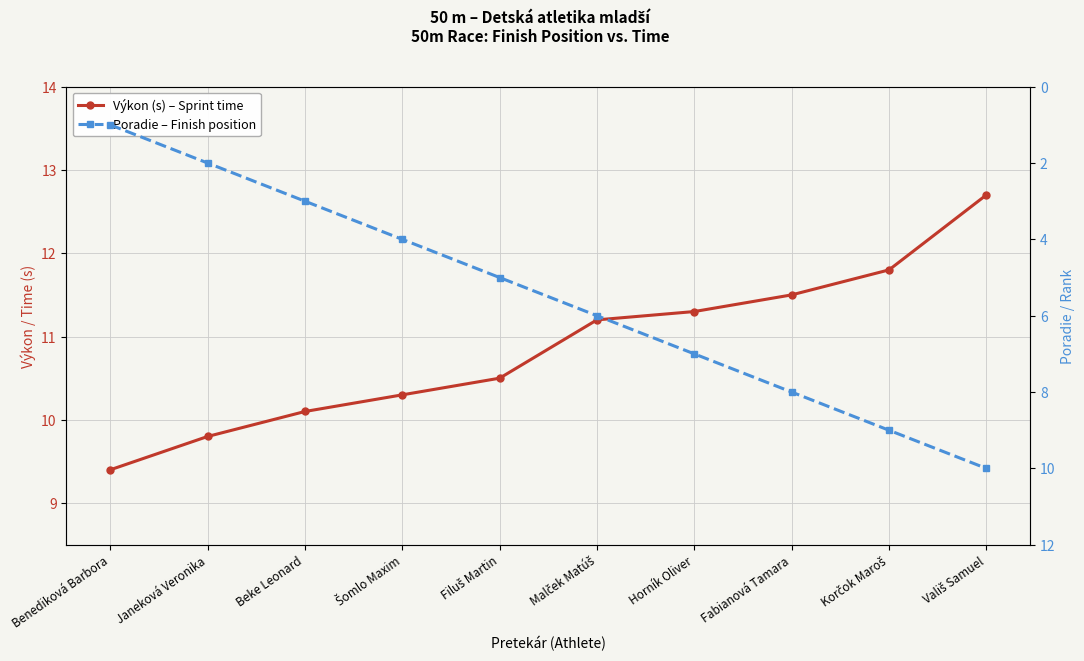

True or false: Výkon (s) – Sprint time has more than 1 points higher than both neighbors.

False